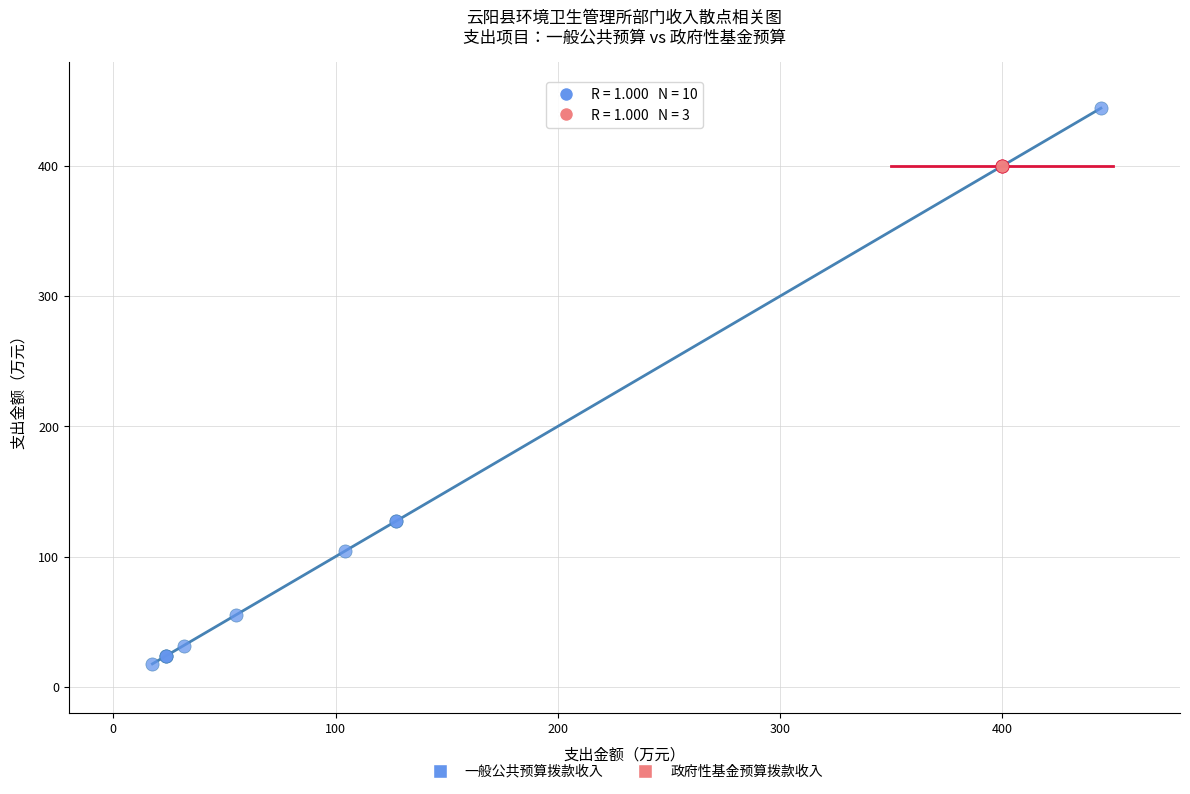

Which series contains the lowest Y value?

一般公共预算拨款收入